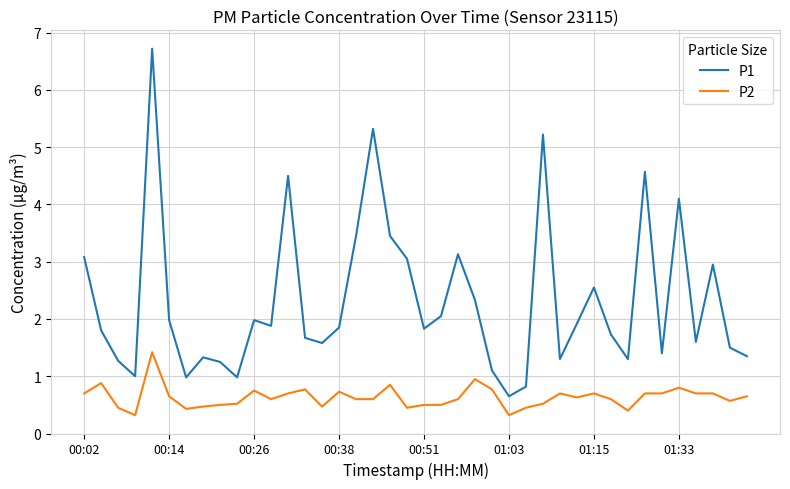

Which series has the widest spread of values?

P1